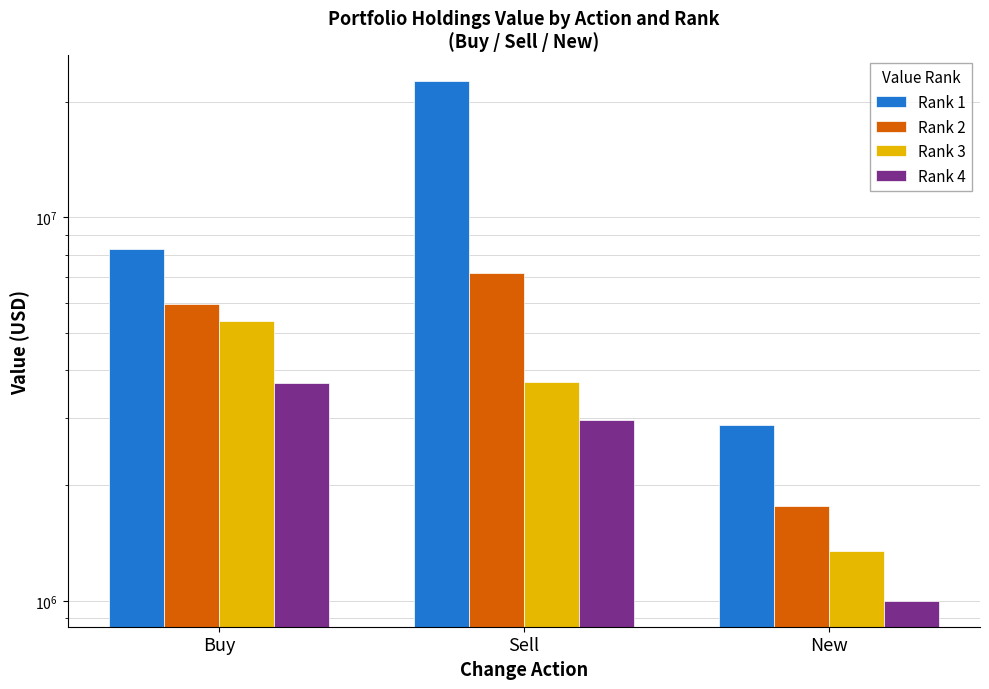

The Rank 4 series shows 1000390 at New. True or false?

True